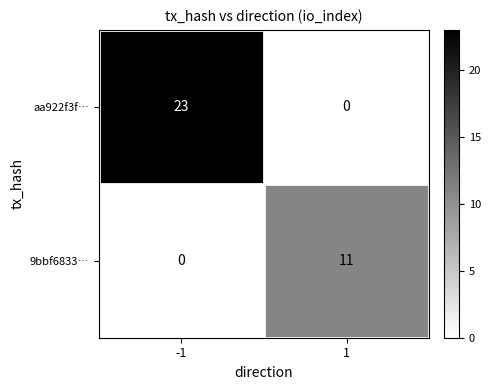

What is the average value of the 9bbf6833… series?

6